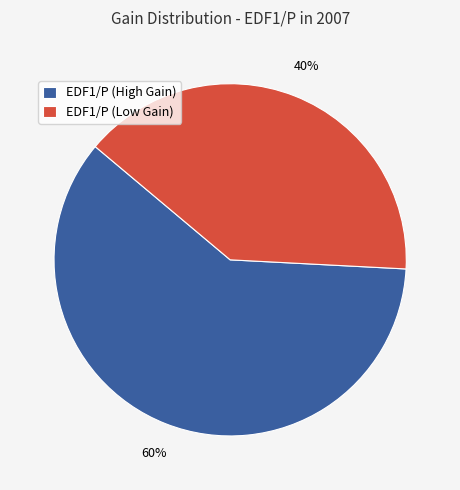

Which slice represents more than half of the pie?

EDF1/P (High Gain)